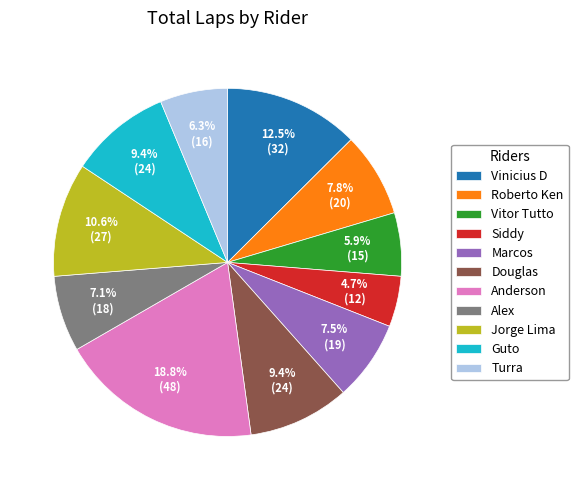

To the nearest percent, what percentage of the pie is Alex?

7%